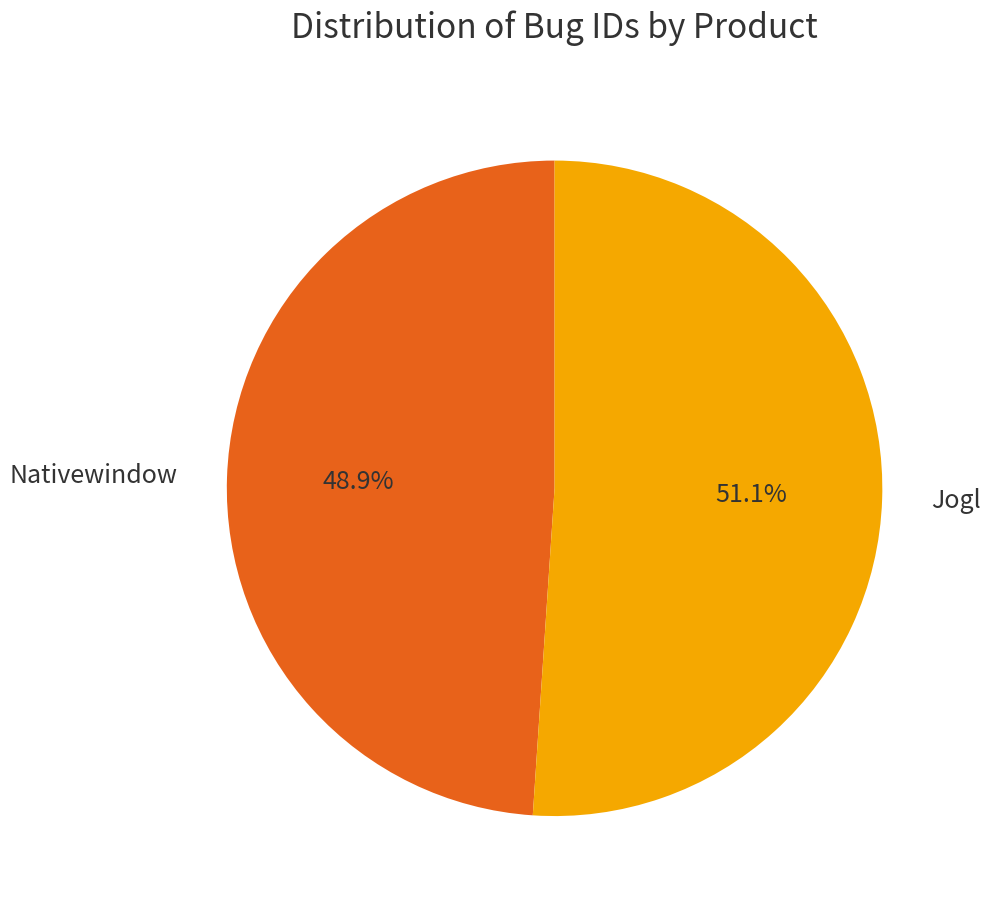

To the nearest percent, what is the combined percentage of Jogl and Nativewindow?

100%